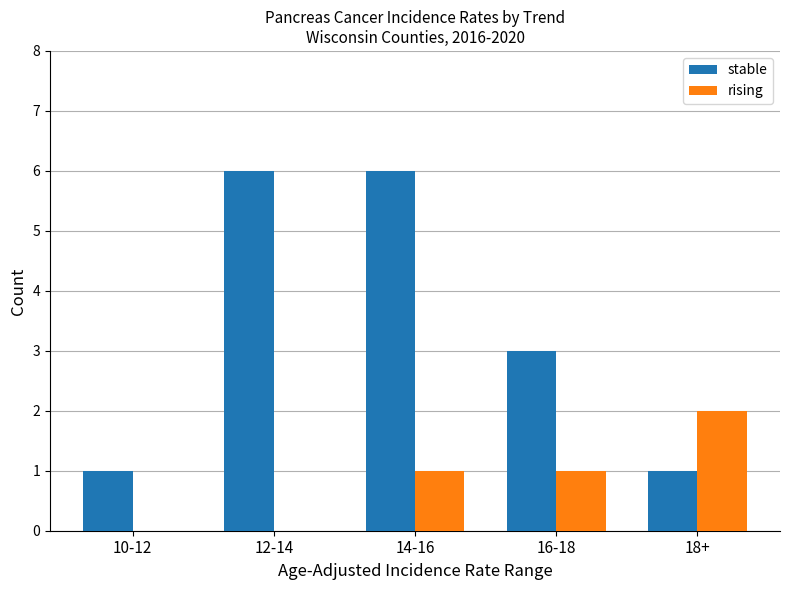

Does the chart contain stacked bars?

No